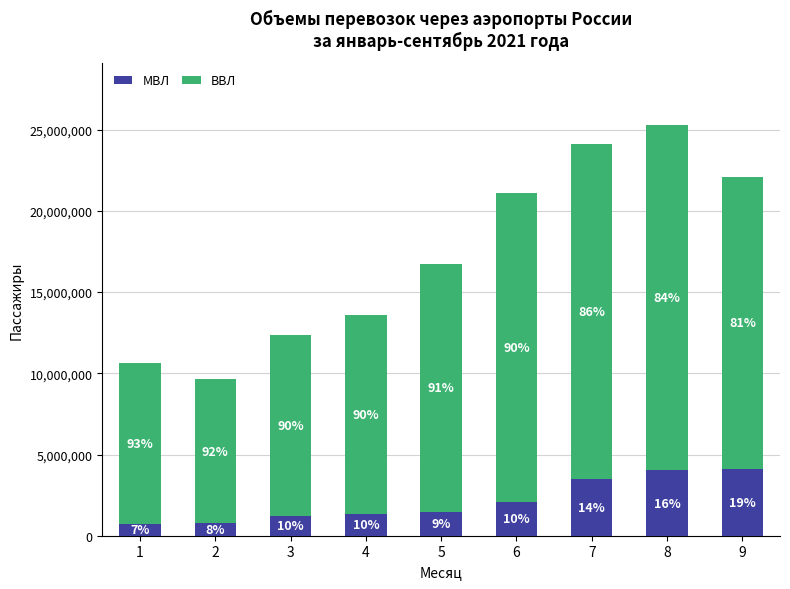

Does the chart contain any negative values?

No